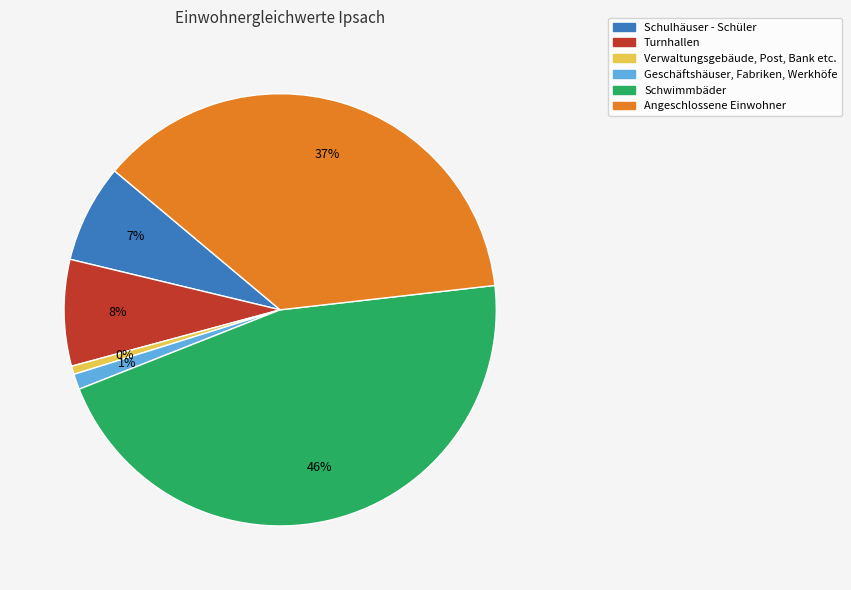

Does Angeschlossene Einwohner represent more than half of the total?

No